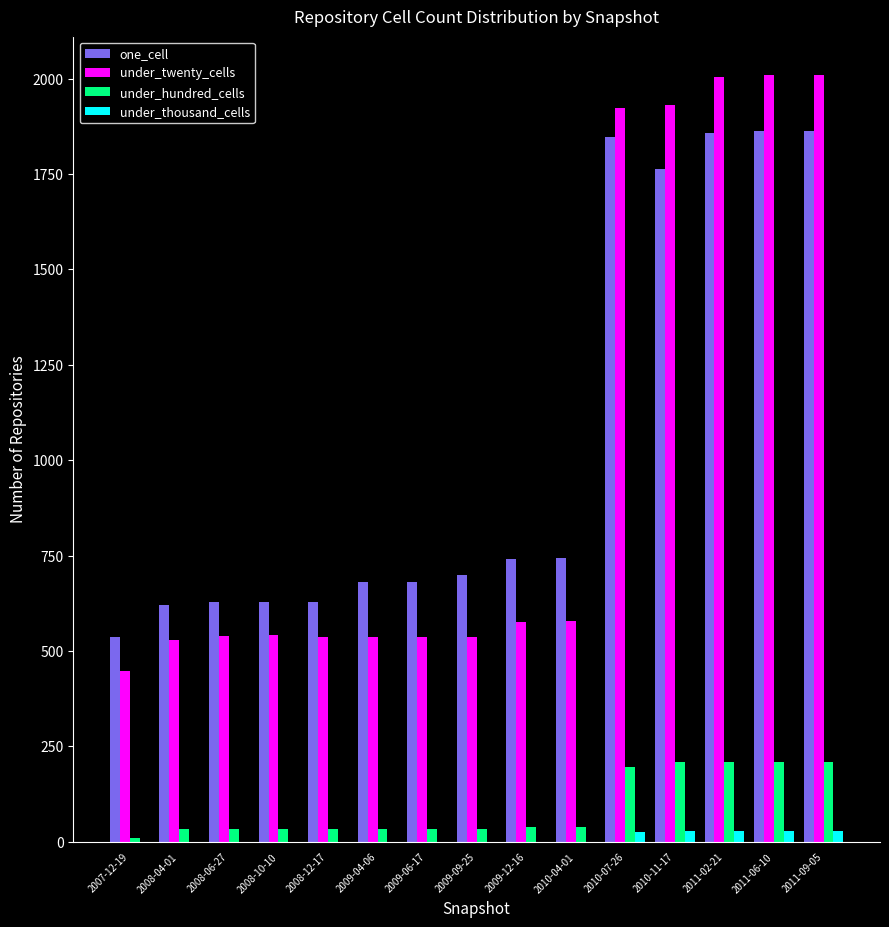

Is the value of under_twenty_cells at 2007-12-19 greater than the value of under_thousand_cells at 2011-09-05?

Yes